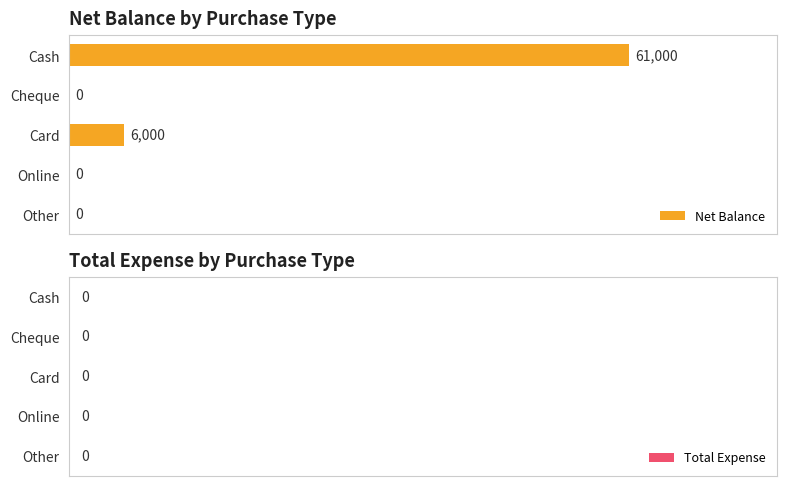

Which category has the highest value across all series?

Cash